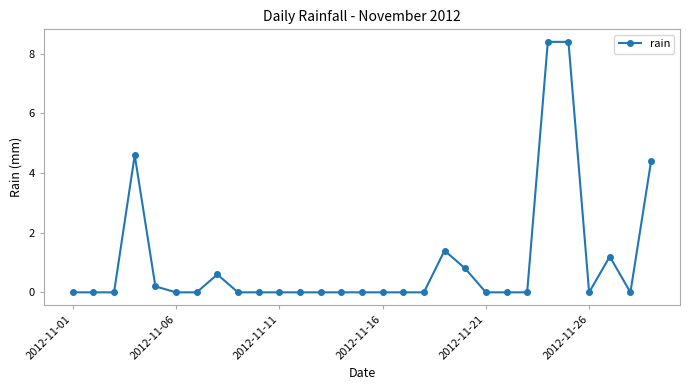

Is this an area chart (filled region under the line)?

No